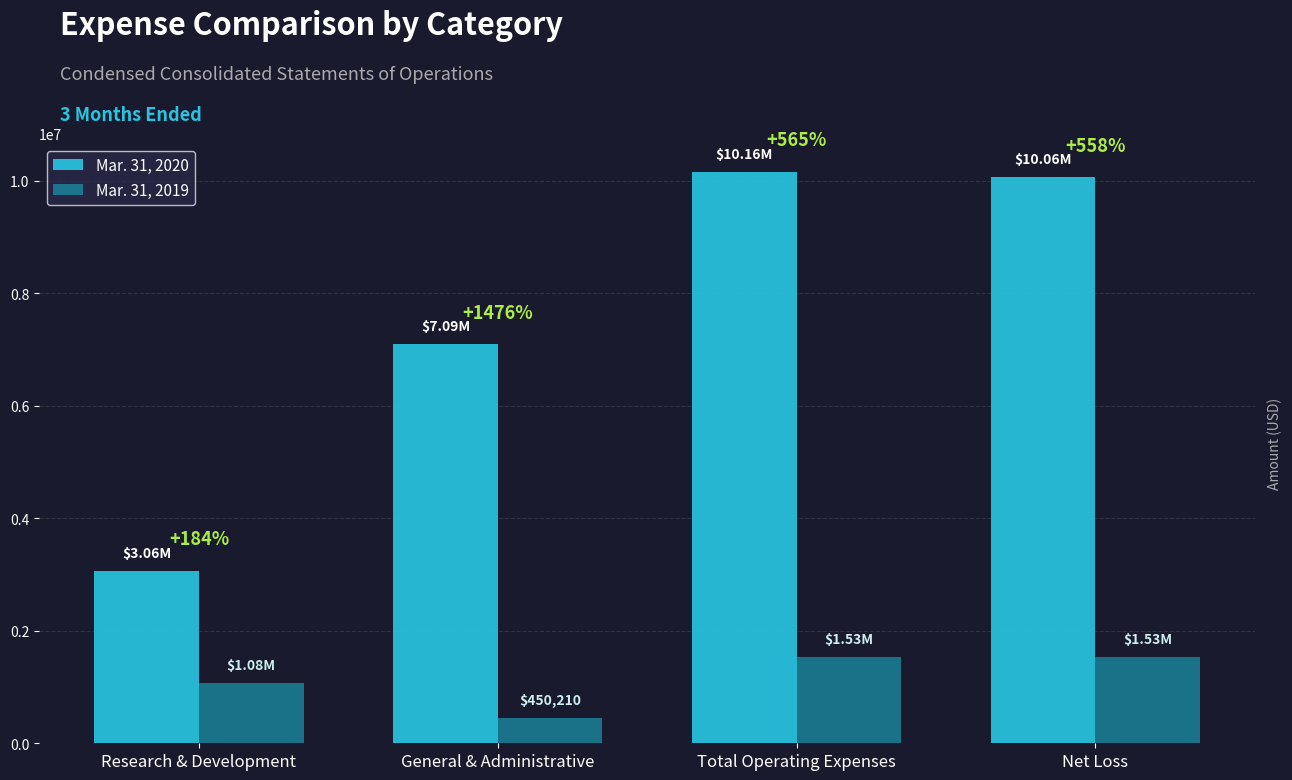

What is the difference between the highest and lowest values at General & Administrative?

6644622